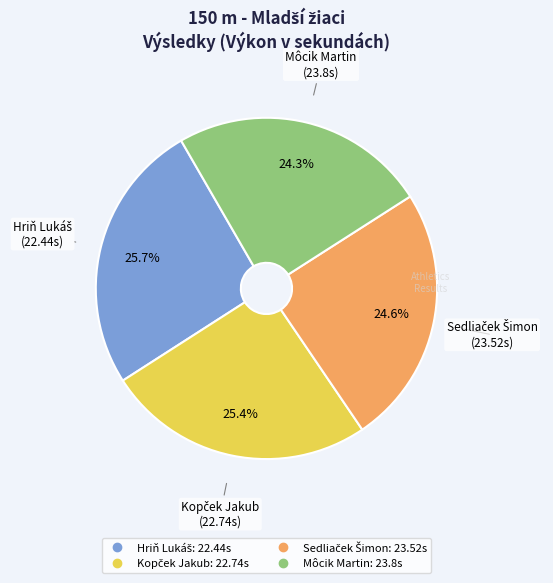

Is there a majority slice in this chart?

No